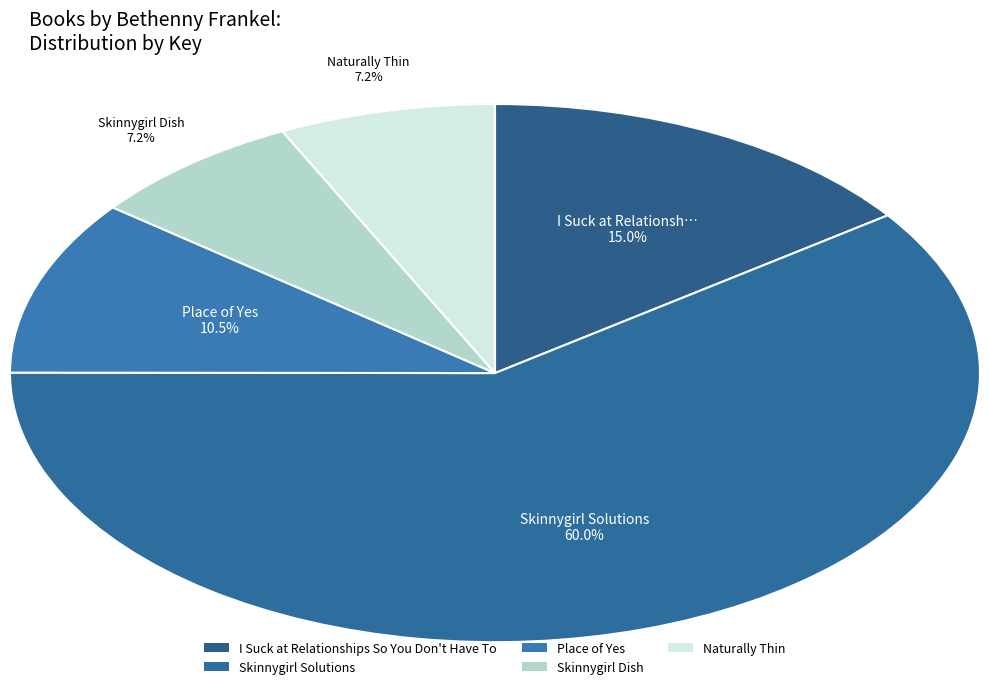

Count the number of slices in the pie.

5